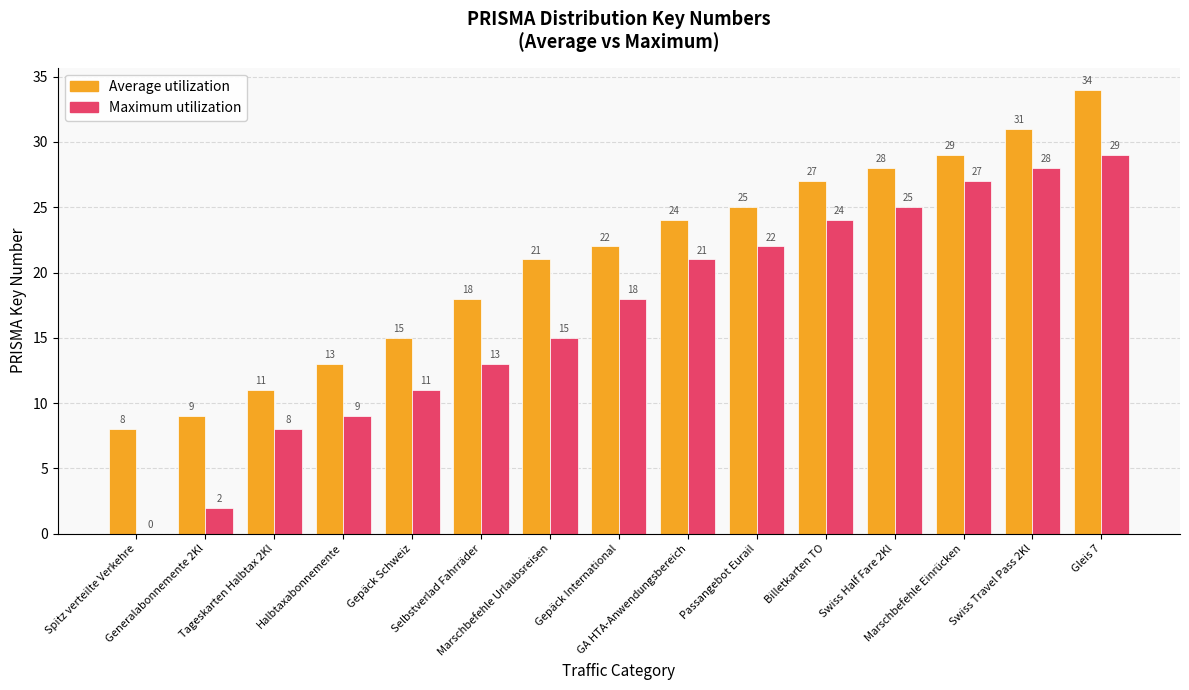

Reading left to right, extract all data points from this chart.

Average utilization: Spitz verteilte Verkehre=8	Generalabonnemente 2Kl=9	Tageskarten Halbtax 2Kl=11	Halbtaxabonnemente=13	Gepäck Schweiz=15	Selbstverlad Fahrräder=18	Marschbefehle Urlaubsreisen=21	Gepäck International=22	GA HTA-Anwendungsbereich=24	Passangebot Eurail=25	Billetkarten TO=27	Swiss Half Fare 2Kl=28	Marschbefehle Einrücken=29	Swiss Travel Pass 2Kl=31	Gleis 7=34
Maximum utilization: Spitz verteilte Verkehre=0	Generalabonnemente 2Kl=2	Tageskarten Halbtax 2Kl=8	Halbtaxabonnemente=9	Gepäck Schweiz=11	Selbstverlad Fahrräder=13	Marschbefehle Urlaubsreisen=15	Gepäck International=18	GA HTA-Anwendungsbereich=21	Passangebot Eurail=22	Billetkarten TO=24	Swiss Half Fare 2Kl=25	Marschbefehle Einrücken=27	Swiss Travel Pass 2Kl=28	Gleis 7=29